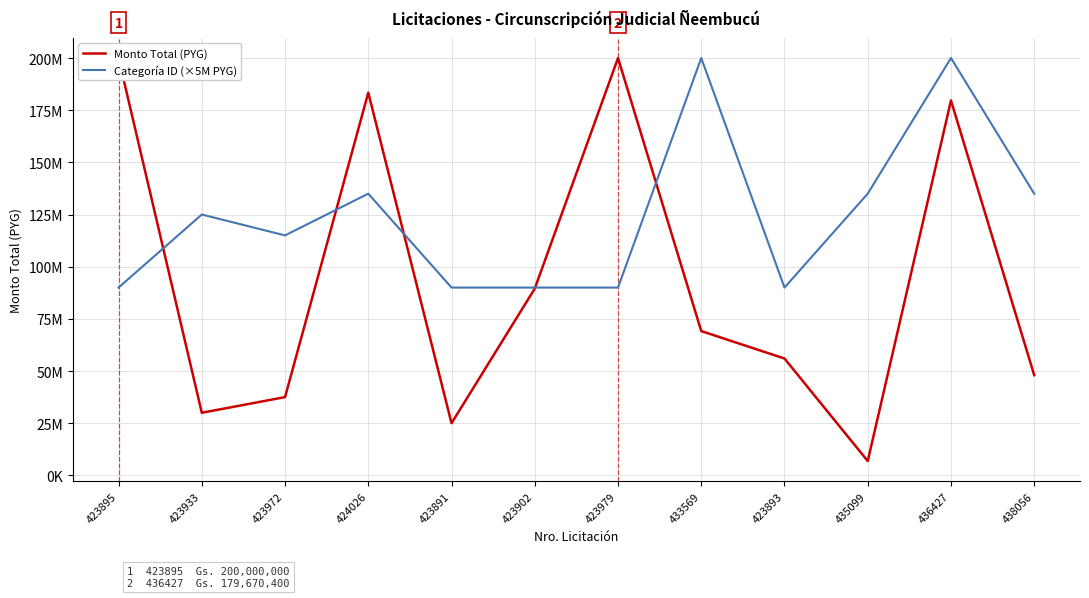

How many lines are shown in the chart?

2